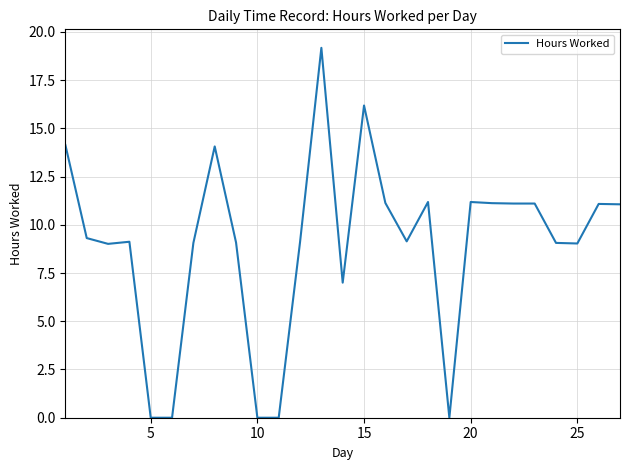

What is the sum of all values?

241.4